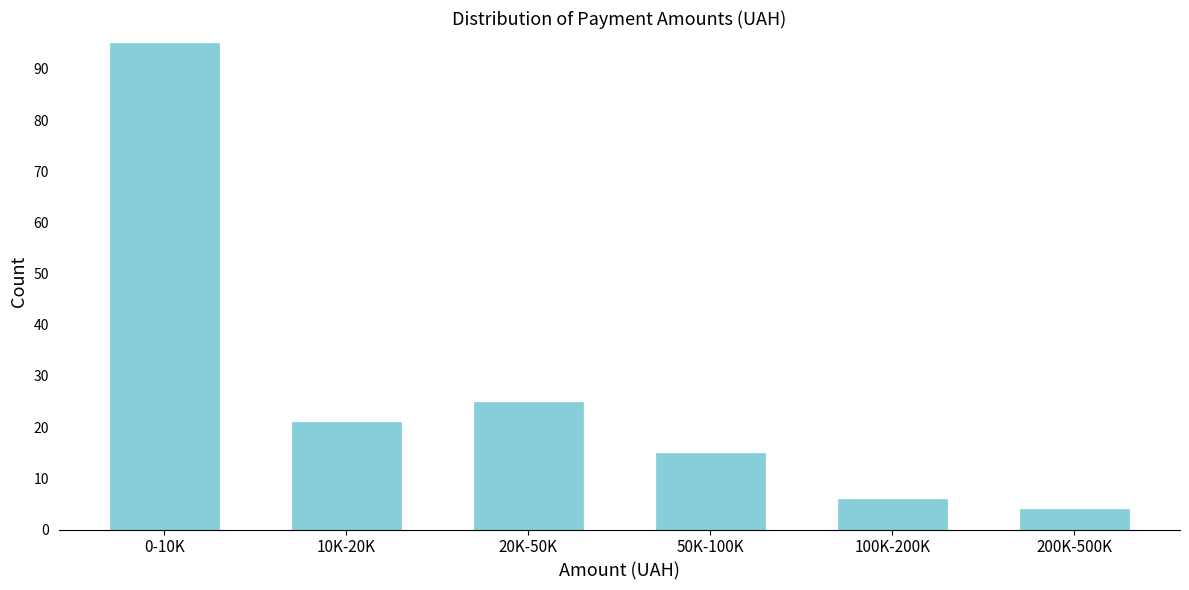

Reading left to right, list all the values displayed in this chart.

0-10K=95	10K-20K=21	20K-50K=25	50K-100K=15	100K-200K=6	200K-500K=4